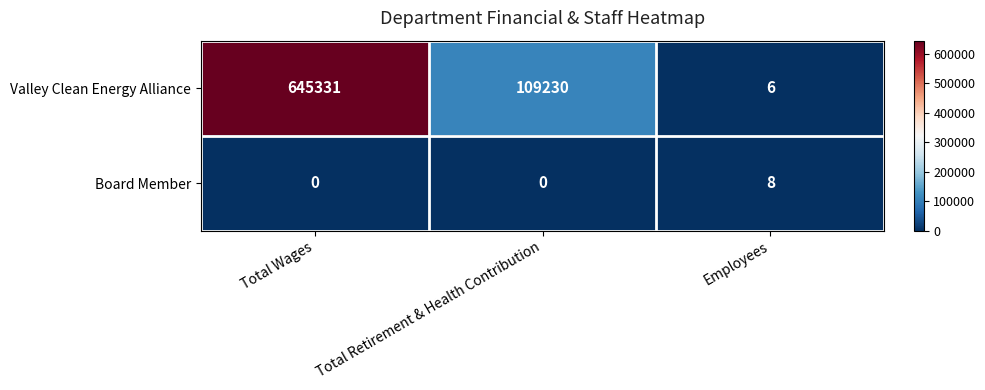

Where does the Valley Clean Energy Alliance series first go above 109230?

Total Wages